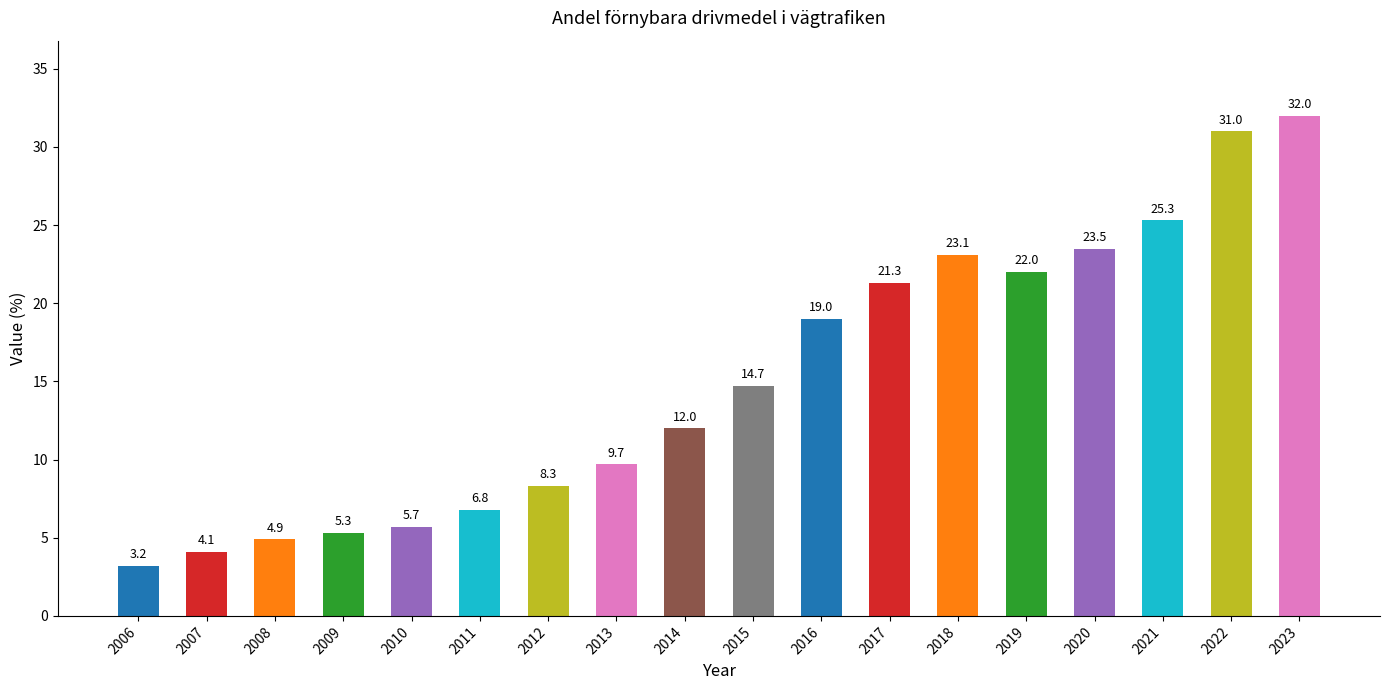

What is the difference between the maximum and second lowest values?

27.9